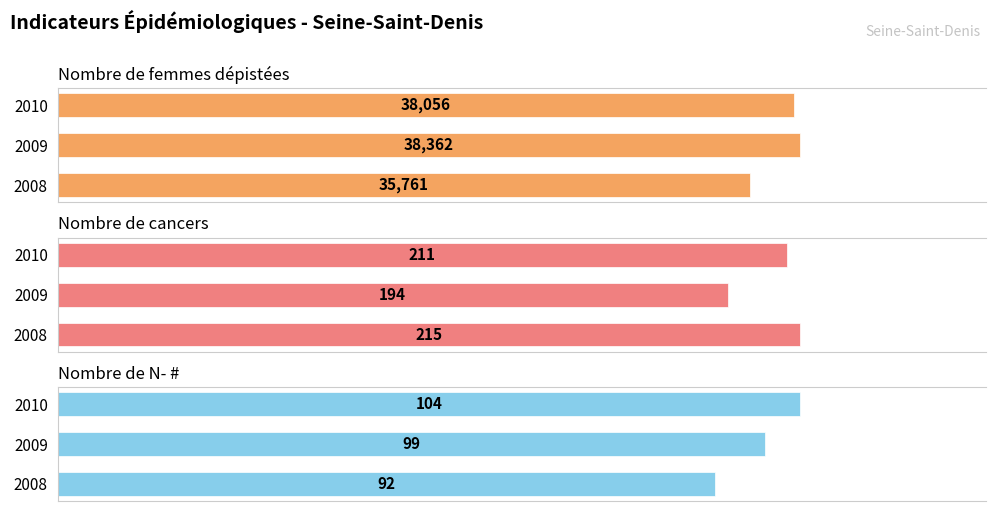

Reading left to right, extract all data points from this chart.

Nombre de femmes dépistées: 35761	38362	38056
Nombre de cancers: 215	194	211
Nombre de N- #: 92	99	104